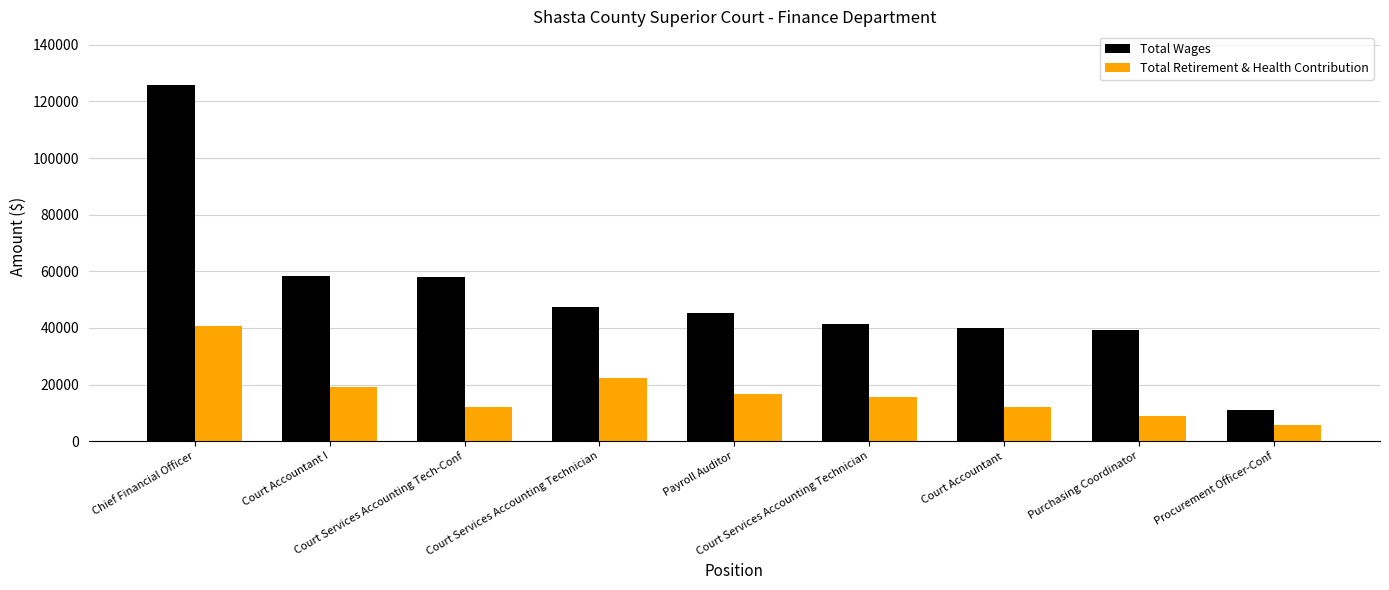

How many categories are shown in the chart?

9